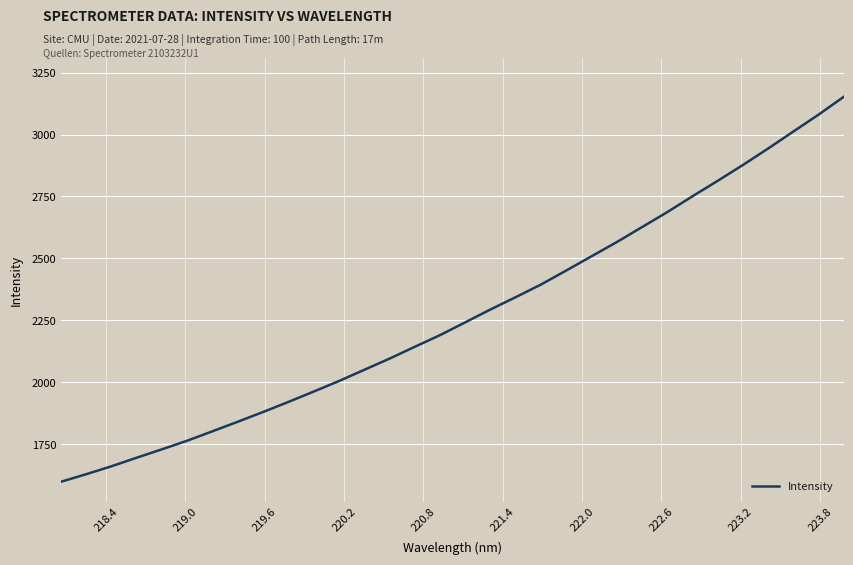

How many series are shown in this chart?

1